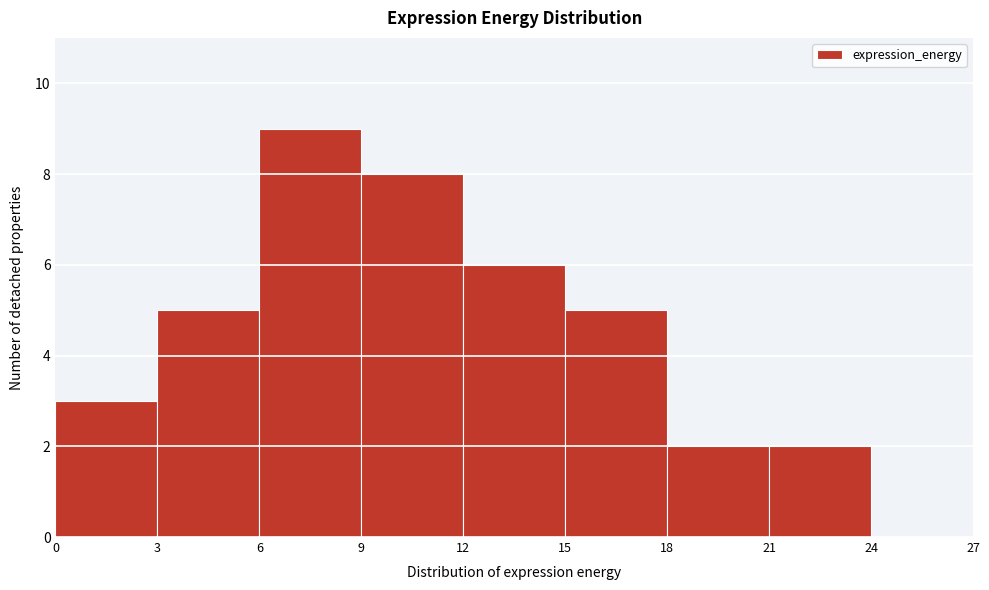

Reading left to right, transcribe this chart: for each bar, give the range it covers on the x-axis and its height. The values are not printed on the chart, so give them approximately, as read against the axis.

0 to 3: 3
3 to 6: 5
6 to 9: 9
9 to 12: 8
12 to 15: 6
15 to 18: 5
18 to 21: 2
21 to 24: 2
24 to 27: 0